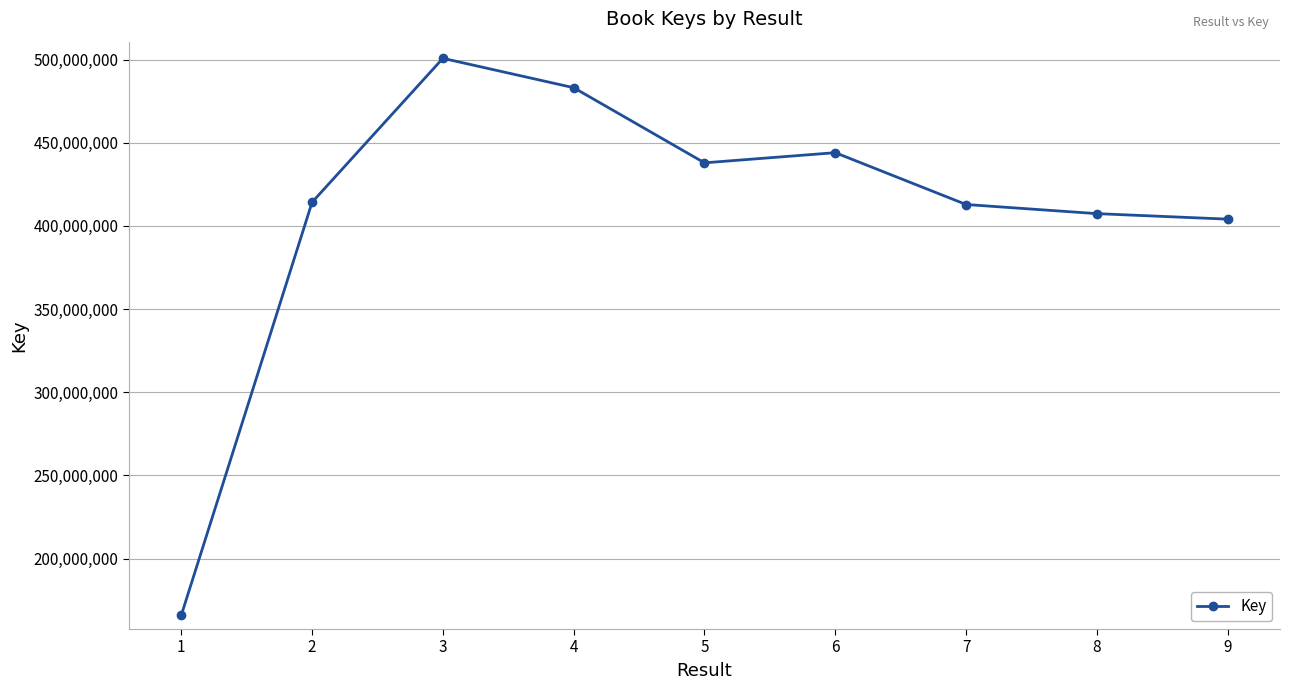

What is the difference between the maximum and second lowest values?

96685530